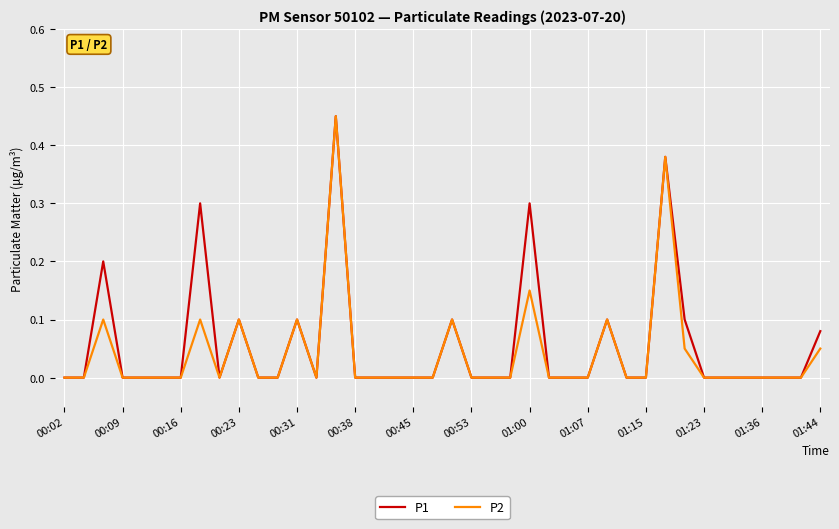

Reading left to right, extract all data points from this chart.

P1: 0.0	0.0	0.2	0.0	0.0	0.0	0.0	0.3	0.0	0.1	0.0	0.0	0.1	0.0	0.5	0.0	0.0	0.0	0.0	0.0	0.1	0.0	0.0	0.0	0.3	0.0	0.0	0.0	0.1	0.0	0.0	0.4	0.1	0.0	0.0	0.0	0.0	0.0	0.0	0.1
P2: 0.0	0.0	0.1	0.0	0.0	0.0	0.0	0.1	0.0	0.1	0.0	0.0	0.1	0.0	0.5	0.0	0.0	0.0	0.0	0.0	0.1	0.0	0.0	0.0	0.1	0.0	0.0	0.0	0.1	0.0	0.0	0.4	0.1	0.0	0.0	0.0	0.0	0.0	0.0	0.1